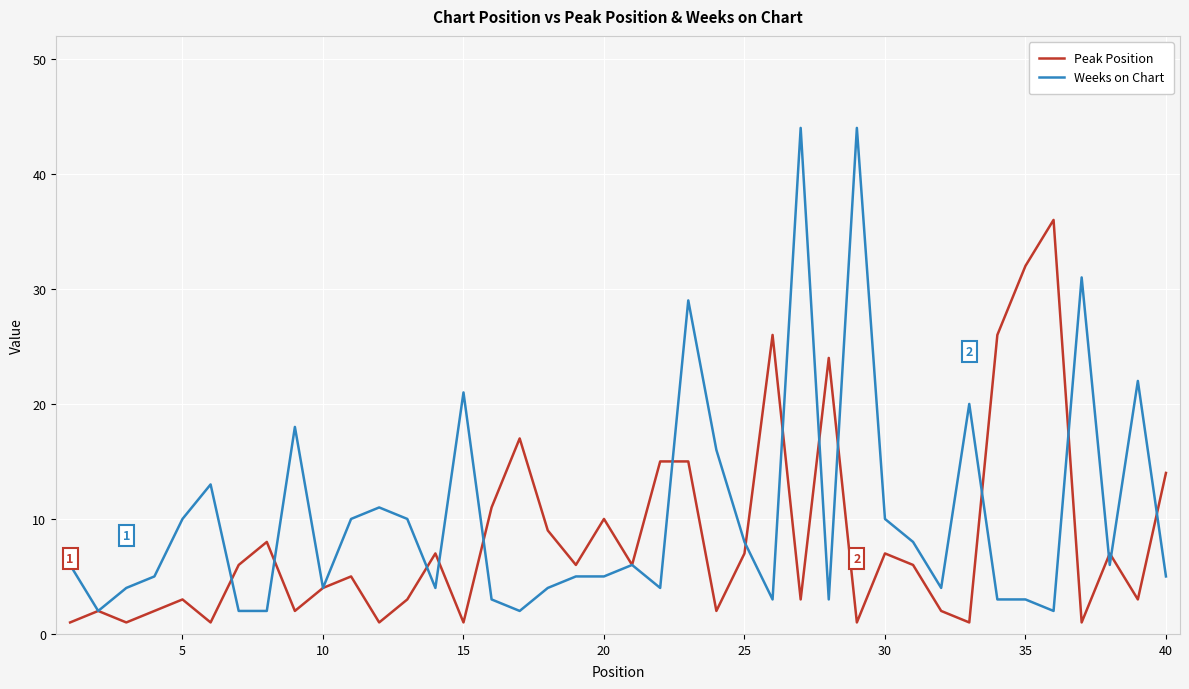

Rank the series by their maximum value, from highest to lowest.

Weeks on Chart, Peak Position